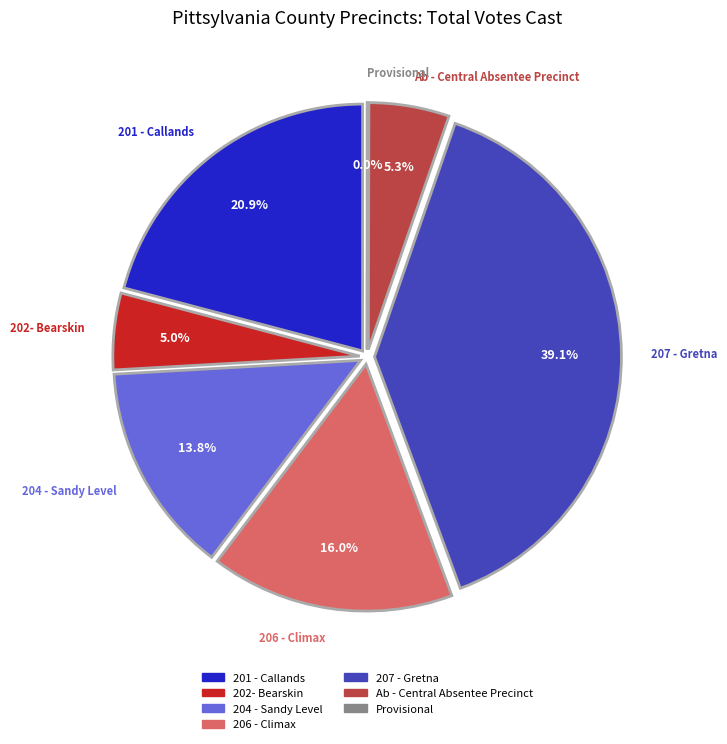

Which has a higher value, Provisional or Ab - Central Absentee Precinct?

Ab - Central Absentee Precinct